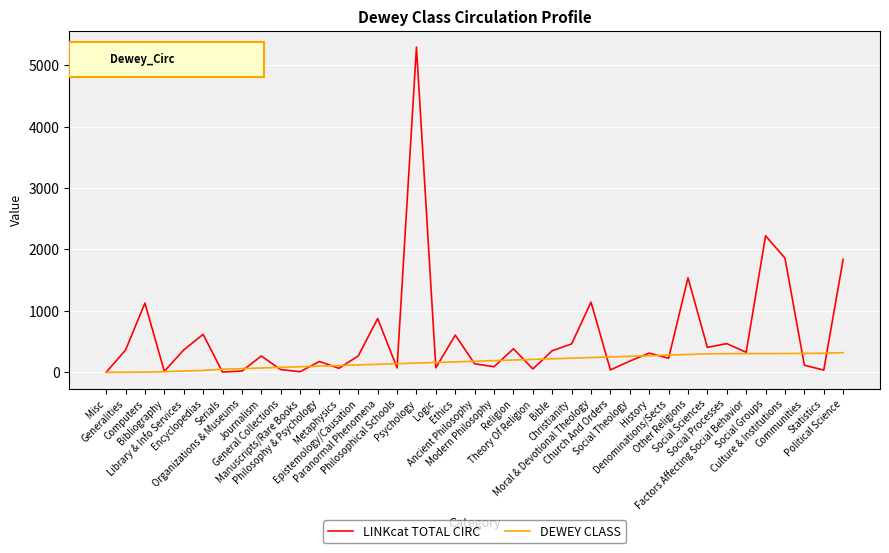

Rank the series by their average value, from lowest to highest.

DEWEY CLASS, LINKcat TOTAL CIRC